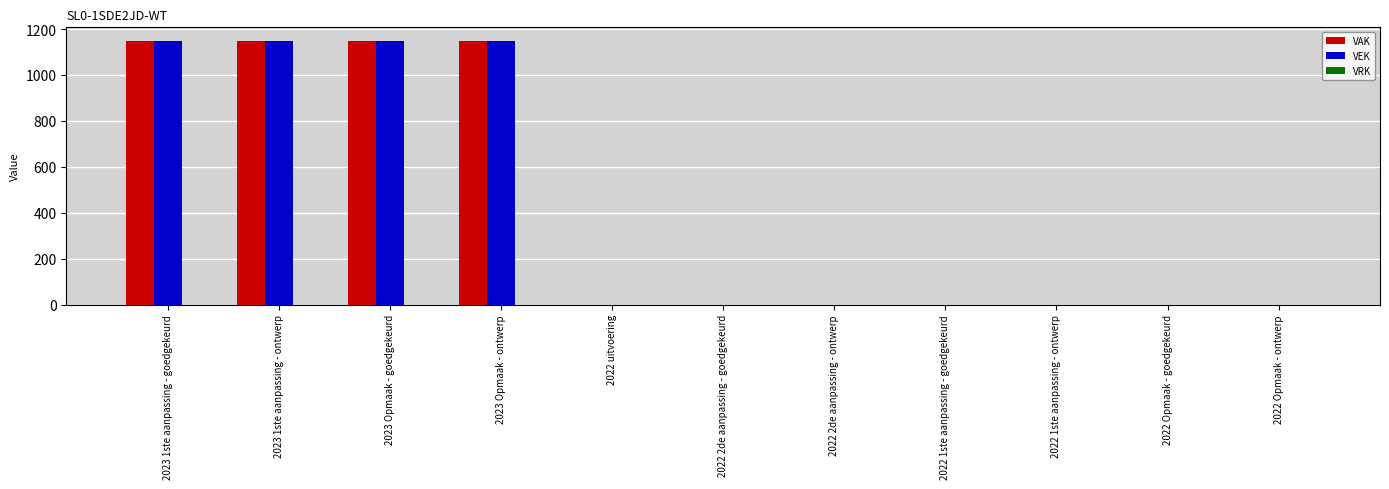

What is the sum of all VEK values?

4600